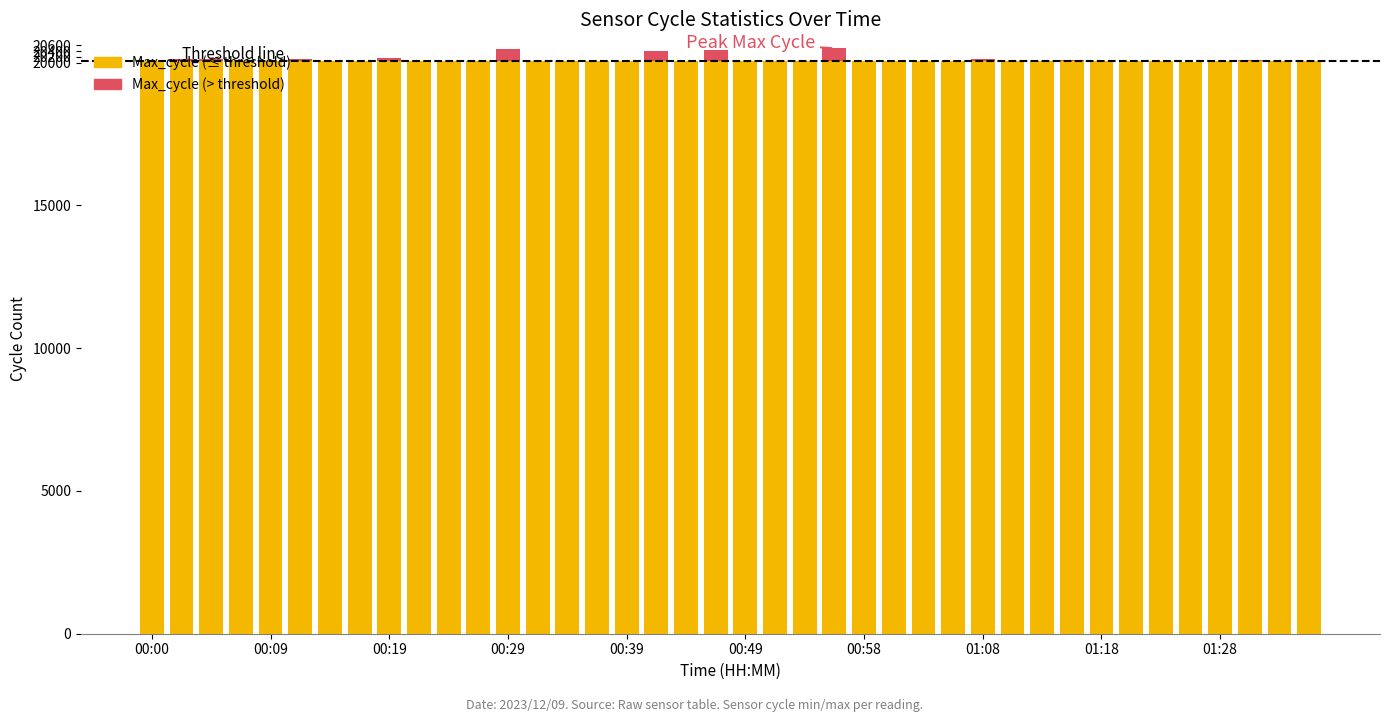

What position from the right is 01:25?

5